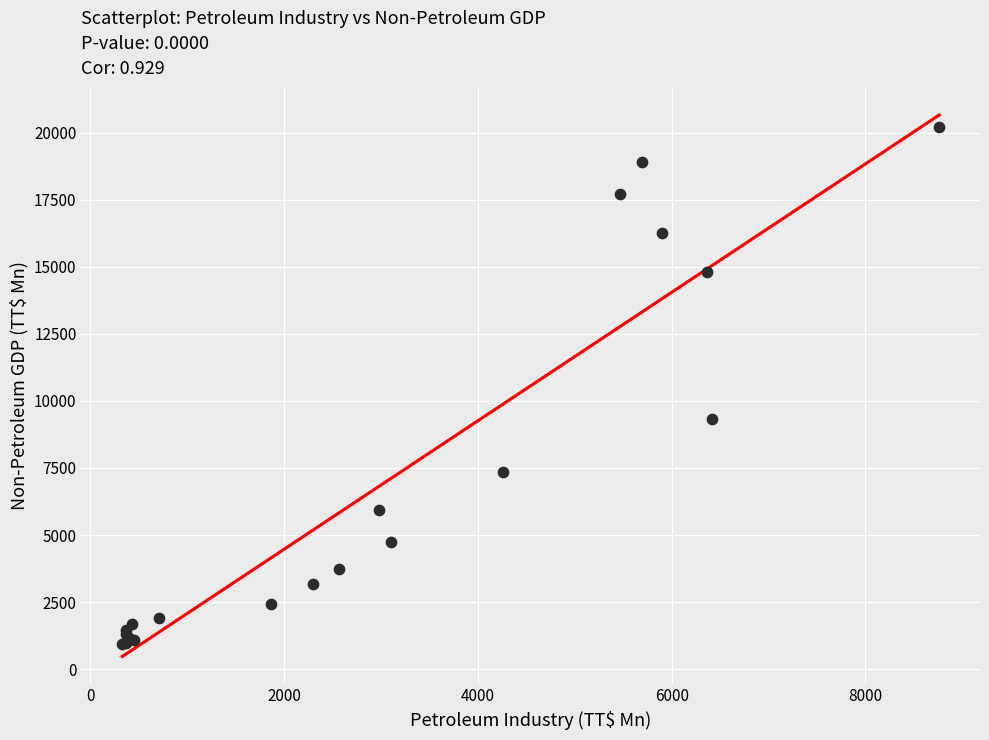

What Y value in the scatter plot is closest to 10575?

9311.5